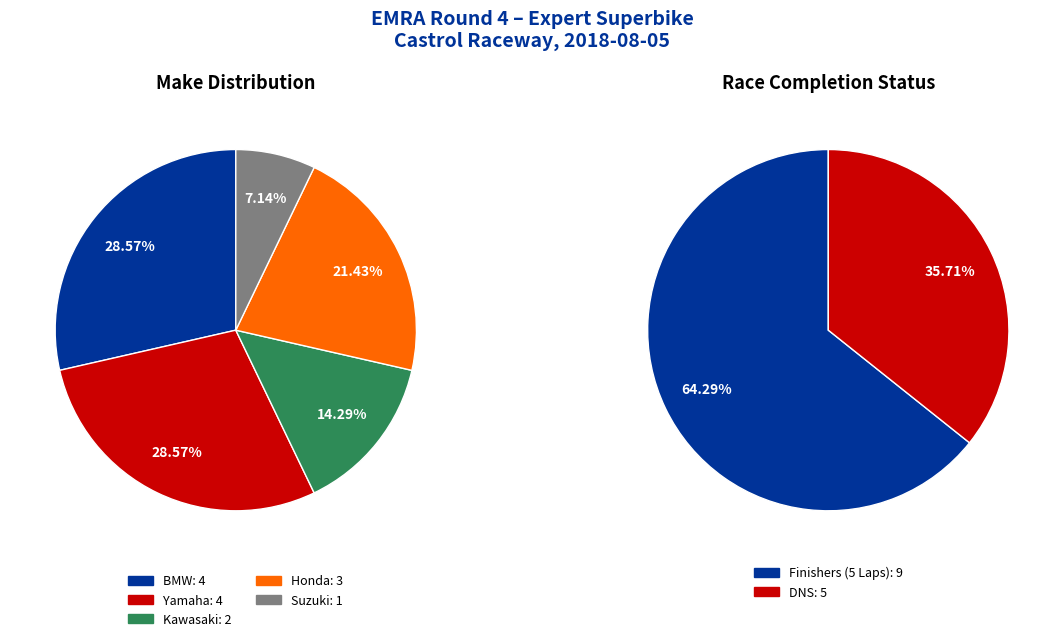

Is there any slice that represents more than half of the pie?

No